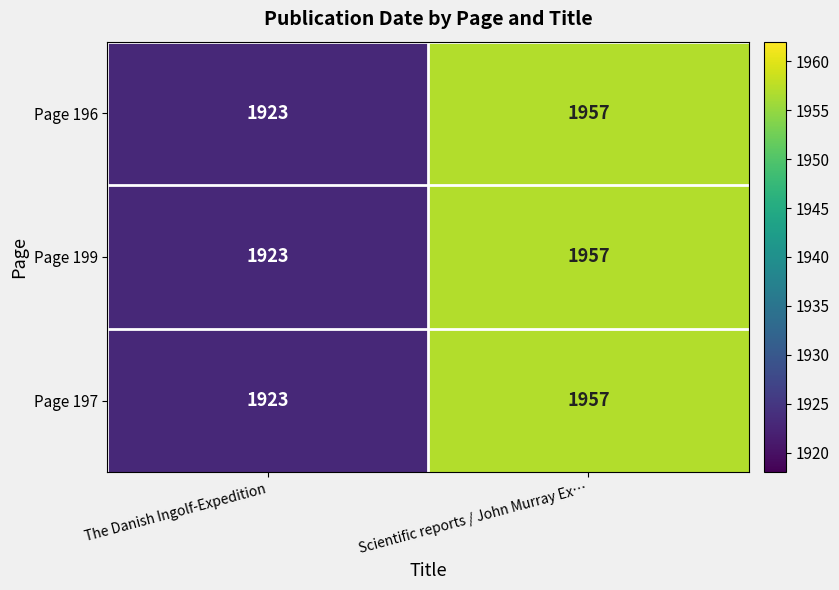

Reading left to right, transcribe all the data shown in this chart.

Page 196: 1923	1957
Page 199: 1923	1957
Page 197: 1923	1957